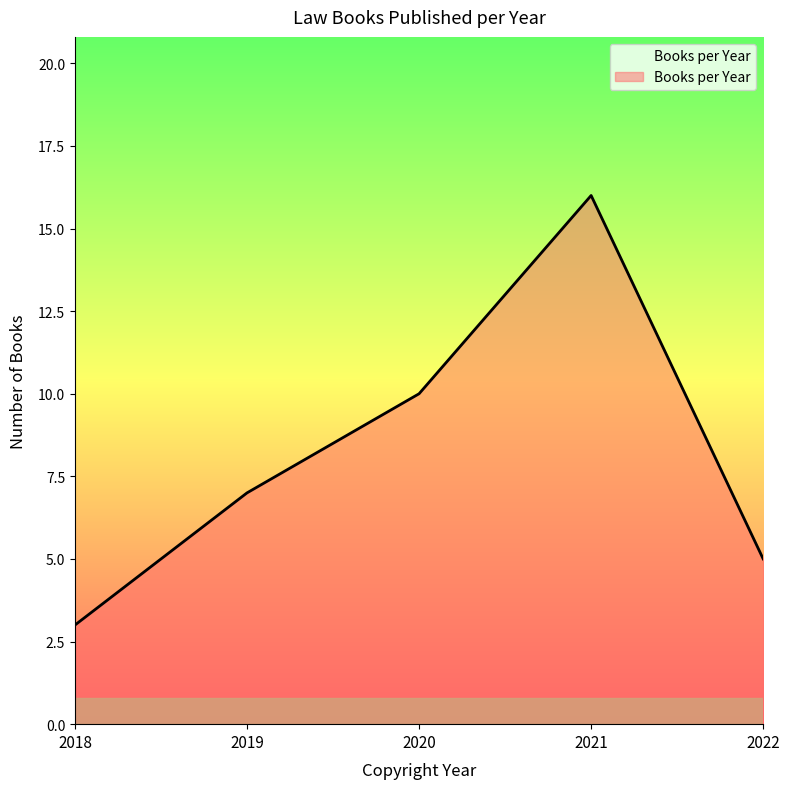

Rank the categories by value from lowest to highest.

2018, 2022, 2019, 2020, 2021